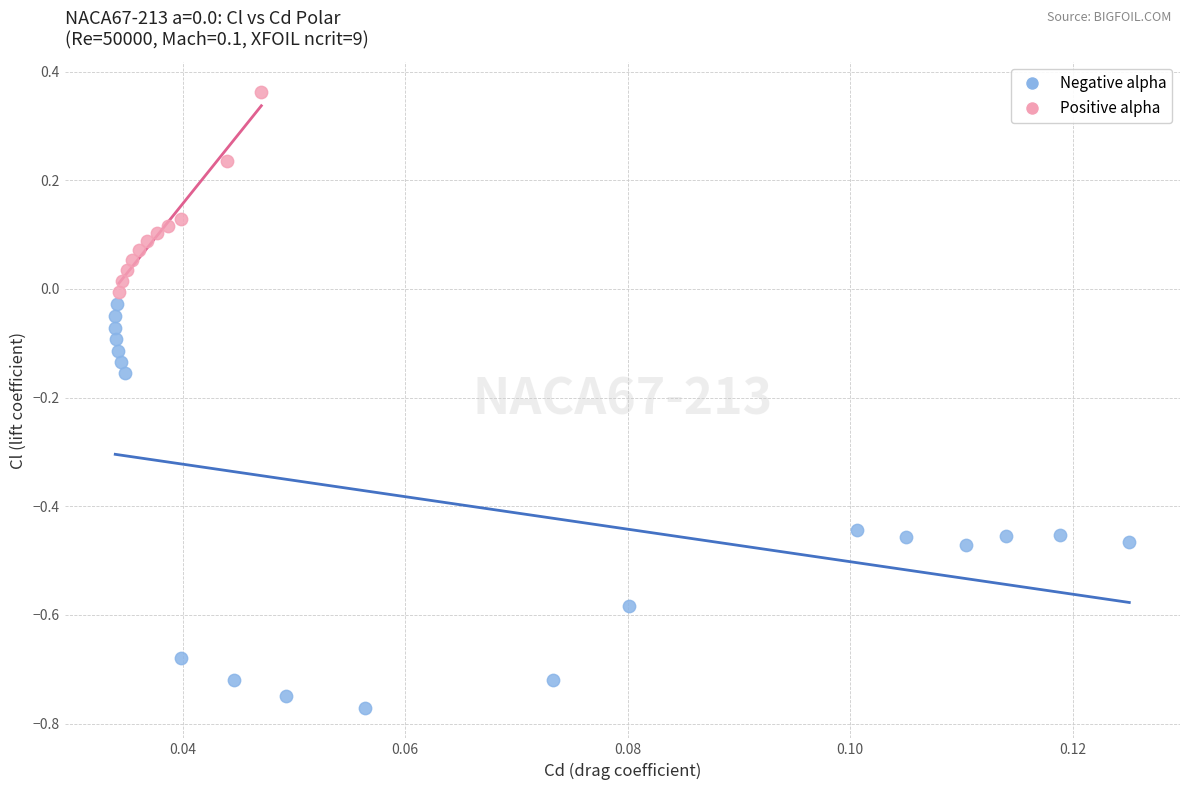

Which series has the widest spread of Y values?

Negative alpha